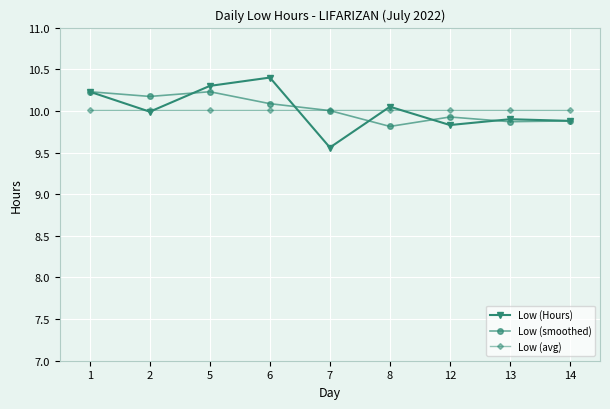

True or false: Low (Hours) has more than 0 interior local peaks.

True